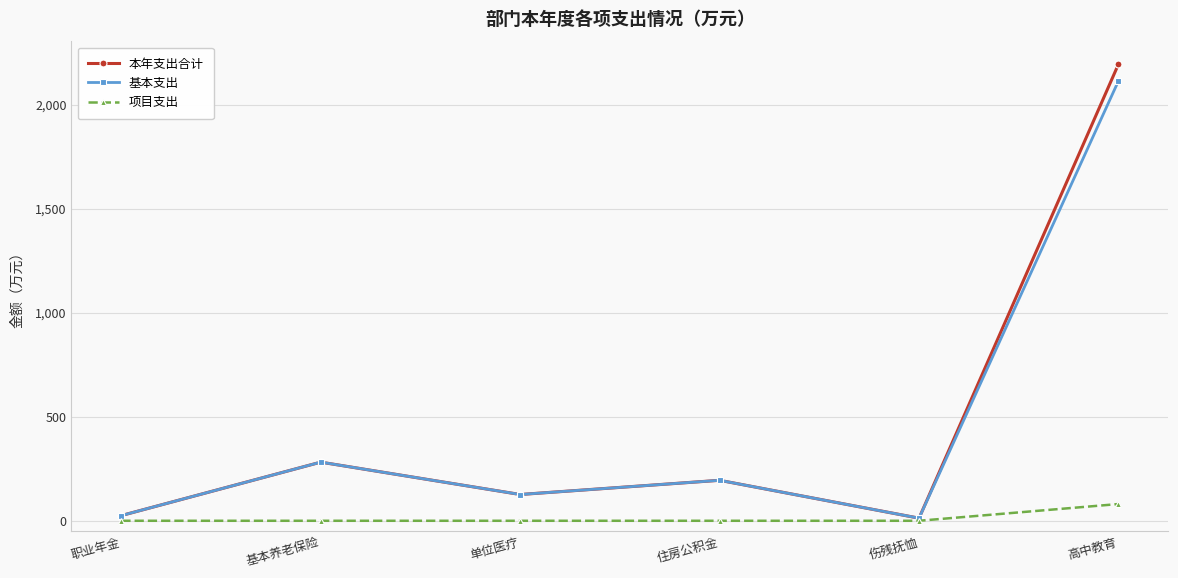

Count the number of data series in this chart.

3